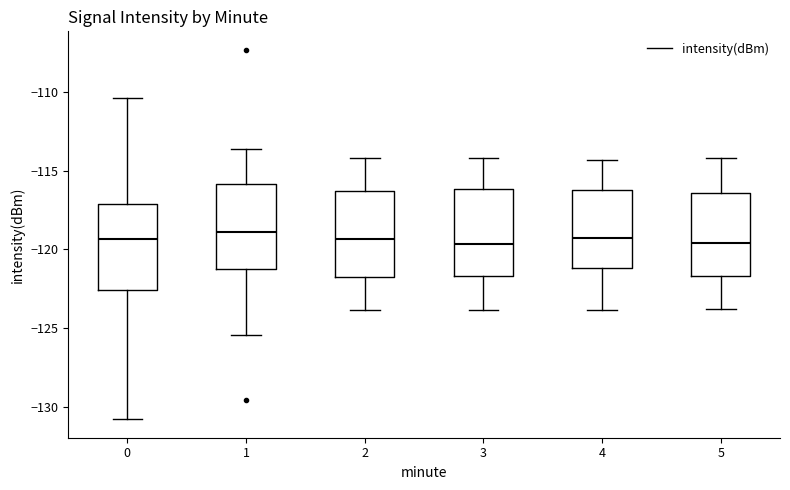

Reading left to right, transcribe this box plot: for each box, give where its median line is, the range the box spans, and where its two whiskers end, as read against the y-axis. The values are not printed on the chart, so give them approximately, as read against the axis.

0: median -119.5, box -122.5 to -117.0, whiskers -131.0 to -110.5
1: median -119.0, box -121.5 to -116.0, whiskers -125.5 to -113.5
2: median -119.5, box -122.0 to -116.5, whiskers -124.0 to -114.0
3: median -119.5, box -121.5 to -116.0, whiskers -124.0 to -114.0
4: median -119.5, box -121.0 to -116.5, whiskers -124.0 to -114.5
5: median -119.5, box -121.5 to -116.5, whiskers -124.0 to -114.0